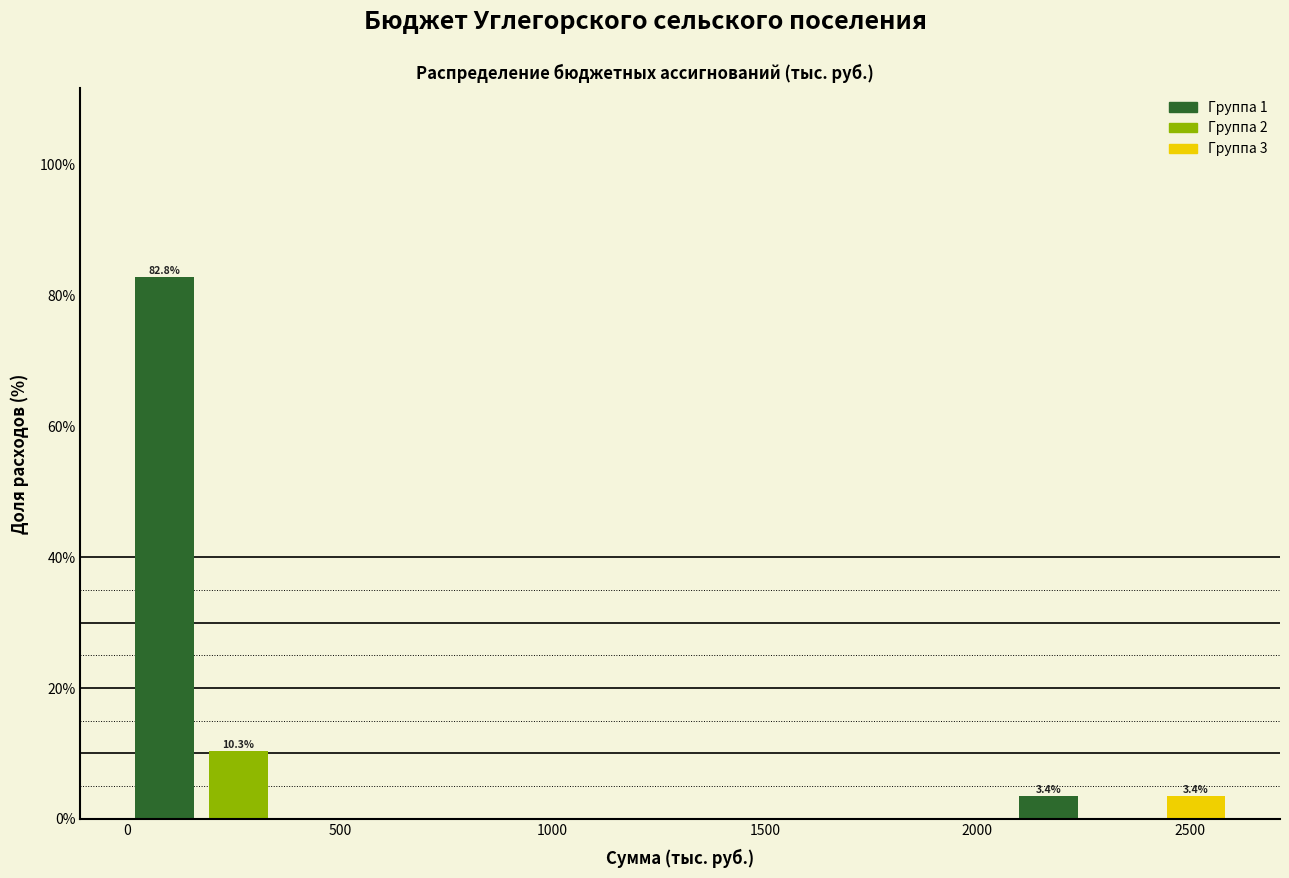

Read against the x-axis, roughly where is the centre of the tallest bar?

100